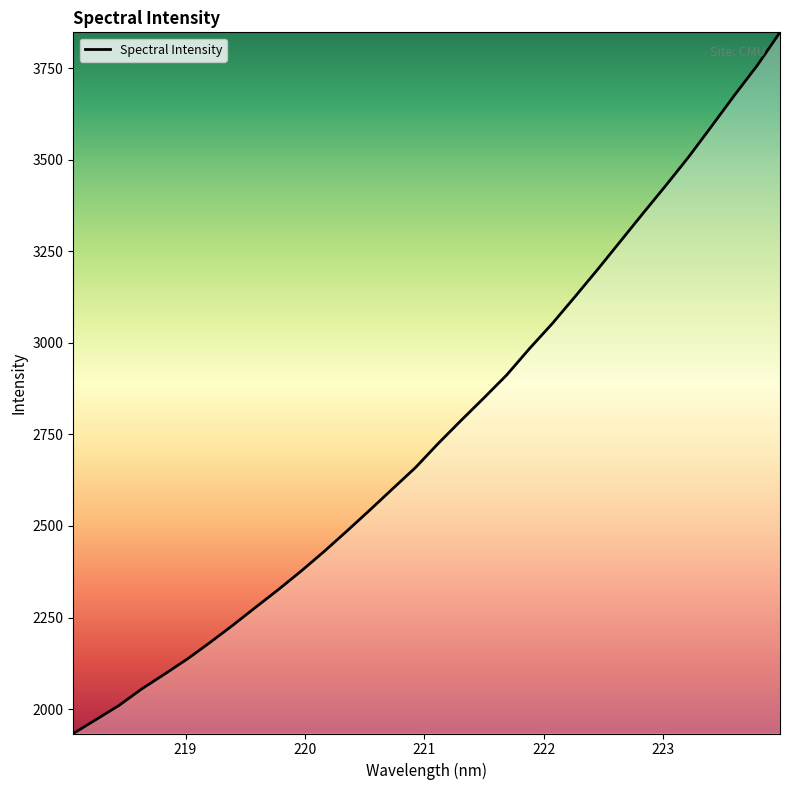

What is the smallest value displayed?

1933.3